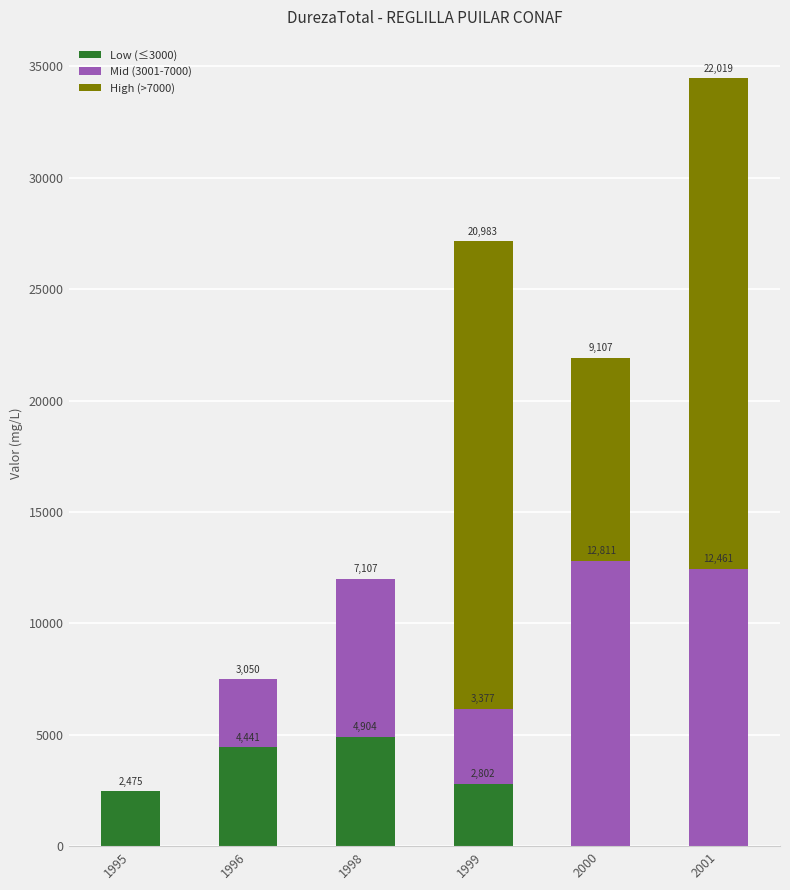

Reading left to right, transcribe the values for Low (≤3000).

1995=2475	1996=4441	1998=4904	1999=2802	2000=0	2001=0